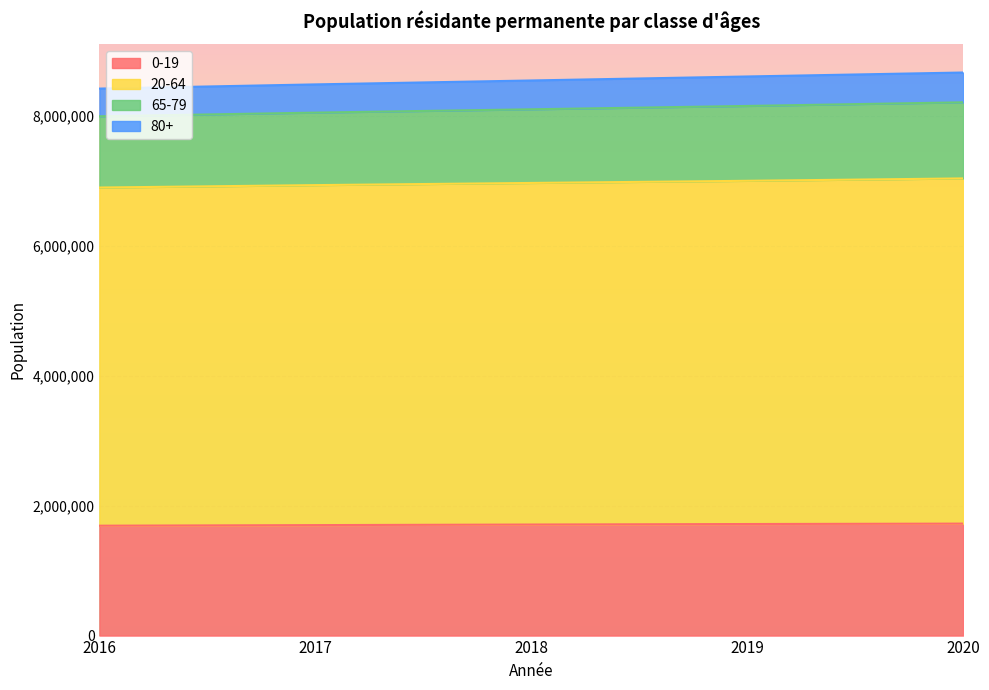

Is it true that 20-64 equals 13721253 at 2017?

False